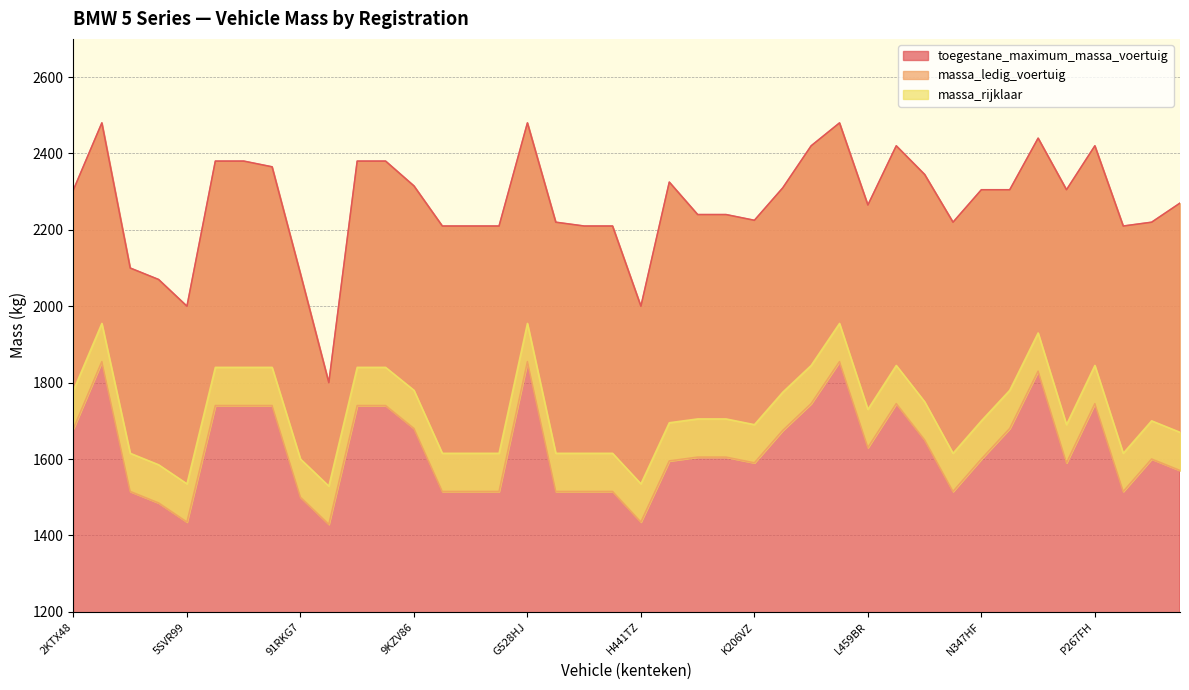

Read the massa_rijklaar value at 4XTD15, to the nearest 50.

1600